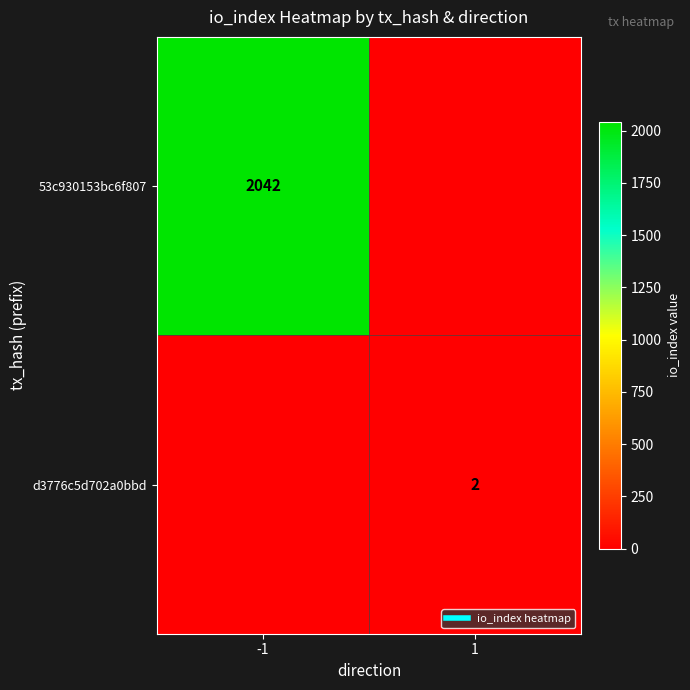

Is the value of 53c930153bc6f807 at 1 greater than the value of d3776c5d702a0bbd at 1?

No